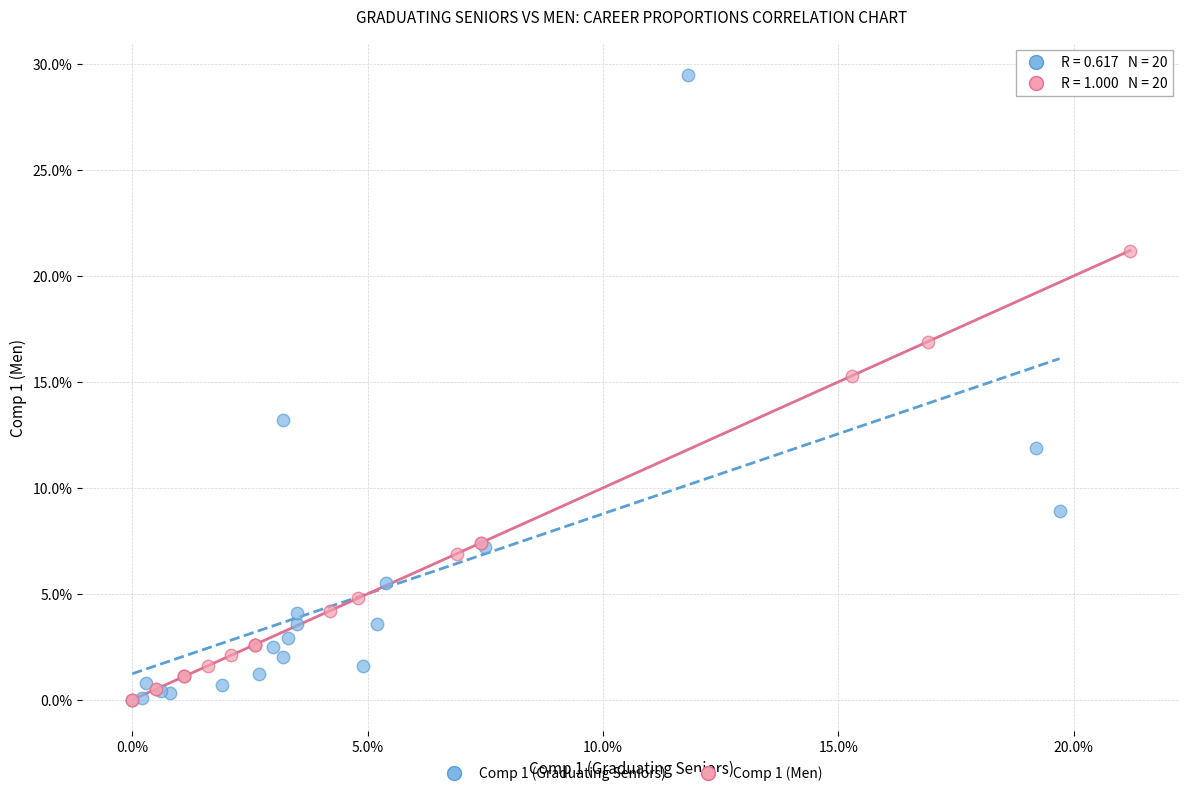

What are all the series names shown in the legend?

Comp 1 (Graduating Seniors), Comp 1 (Men)